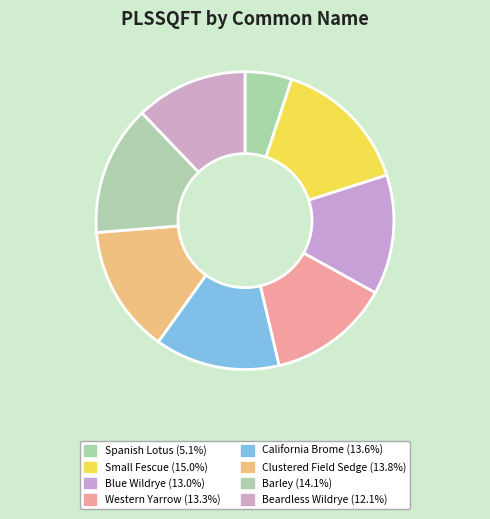

Rank the categories by value from highest to lowest.

Small Fescue, Barley, Clustered Field Sedge, California Brome, Western Yarrow, Blue Wildrye, Beardless Wildrye, Spanish Lotus